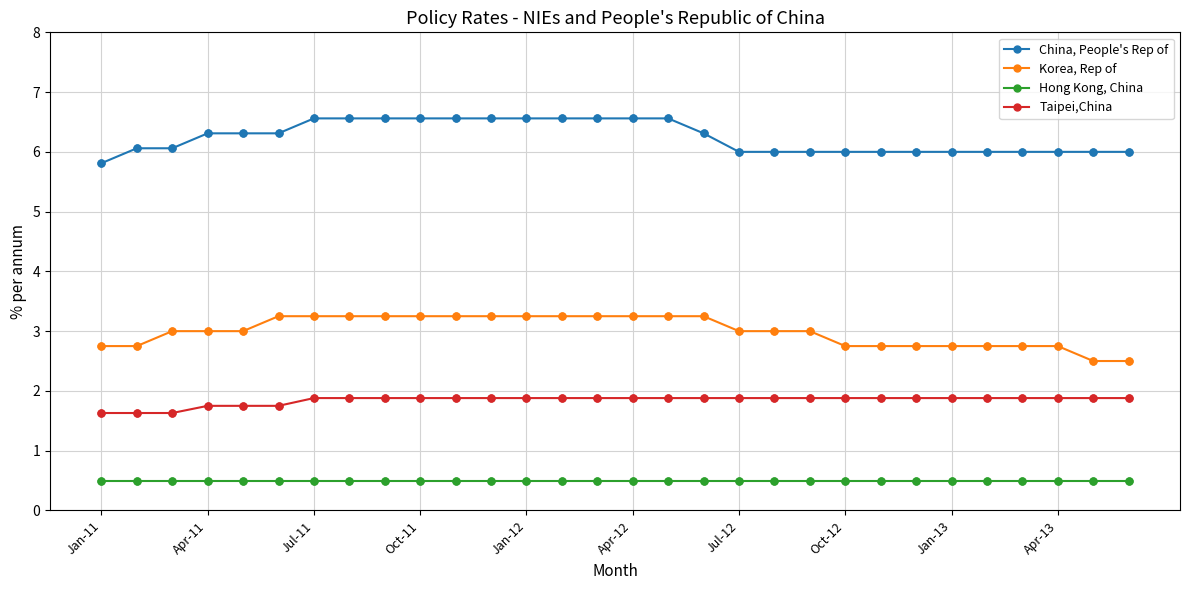

Rank the series by their maximum value, from lowest to highest.

Hong Kong, China, Taipei,China, Korea, Rep of, China, People's Rep of